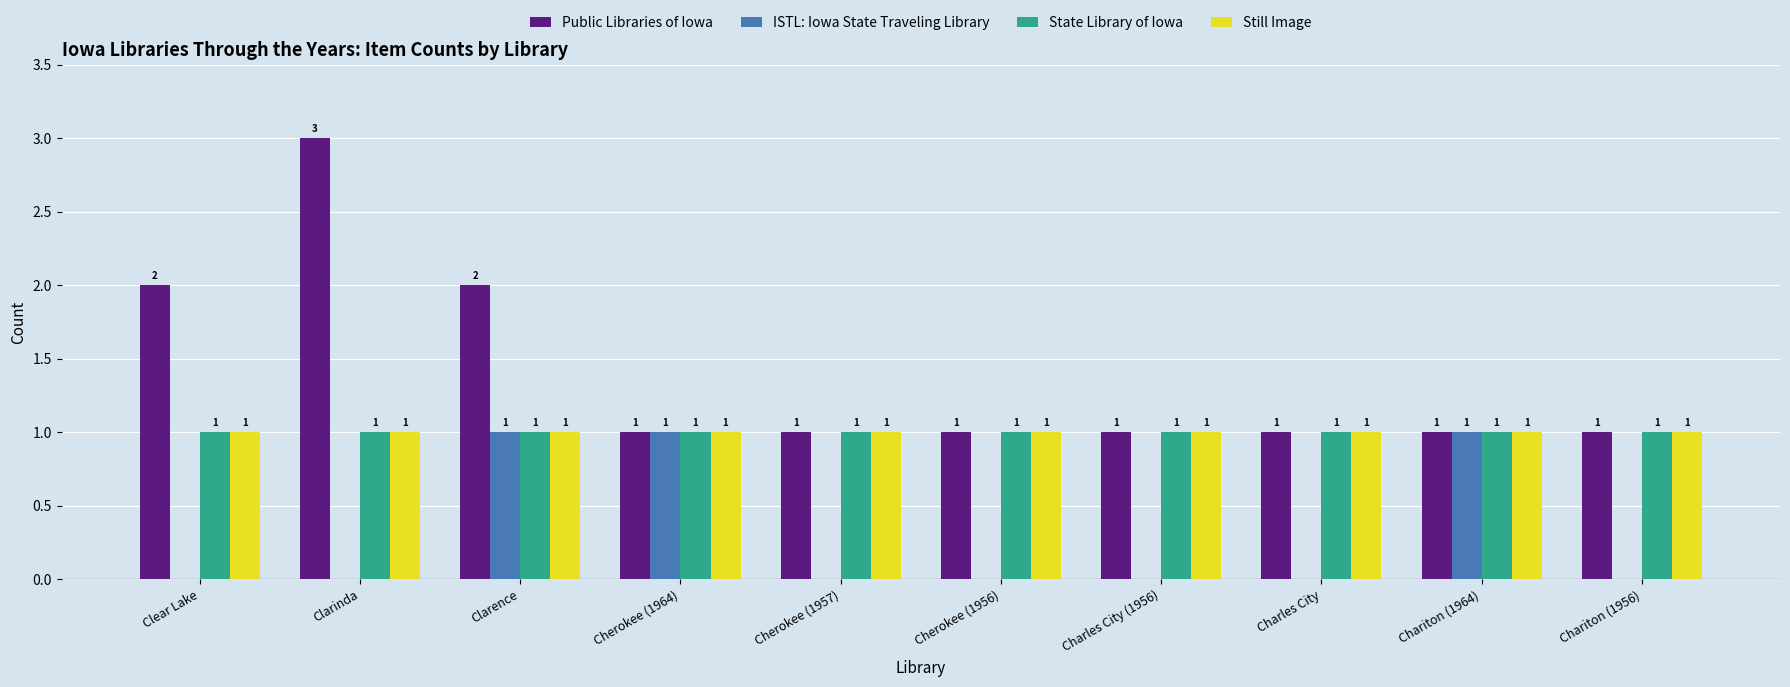

What is the spread (max minus min) of values at Cherokee (1957)?

1